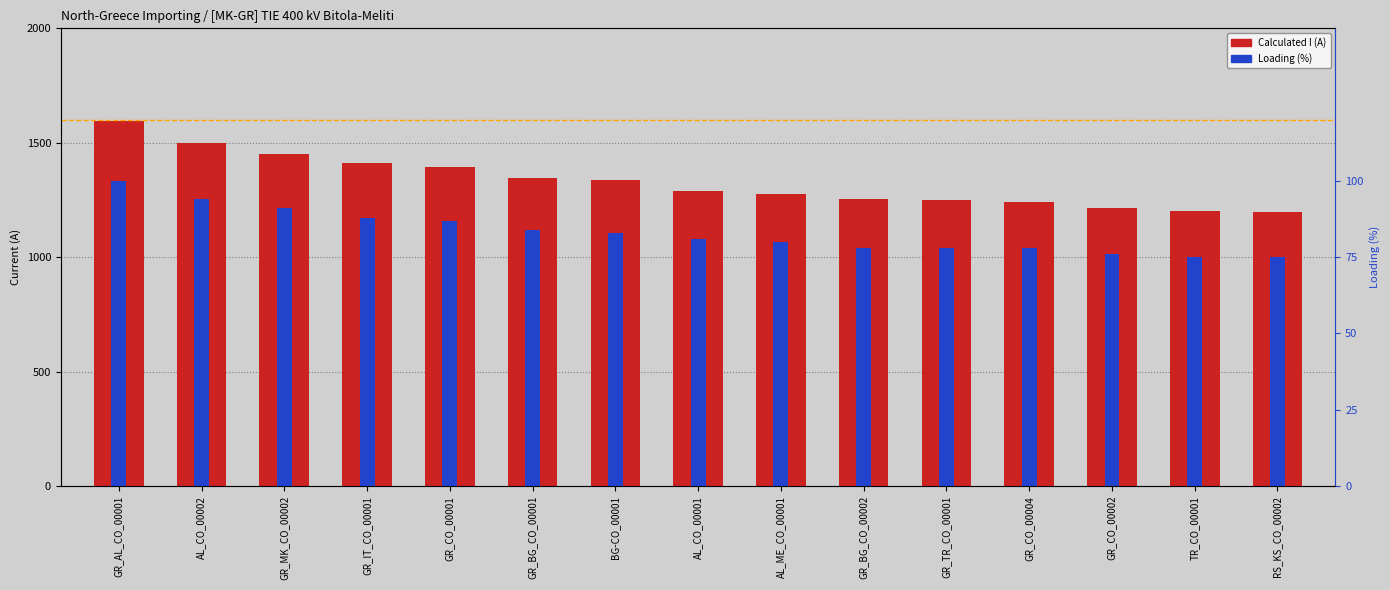

What is the label of the 8th bar from the right?

AL_CO_00001